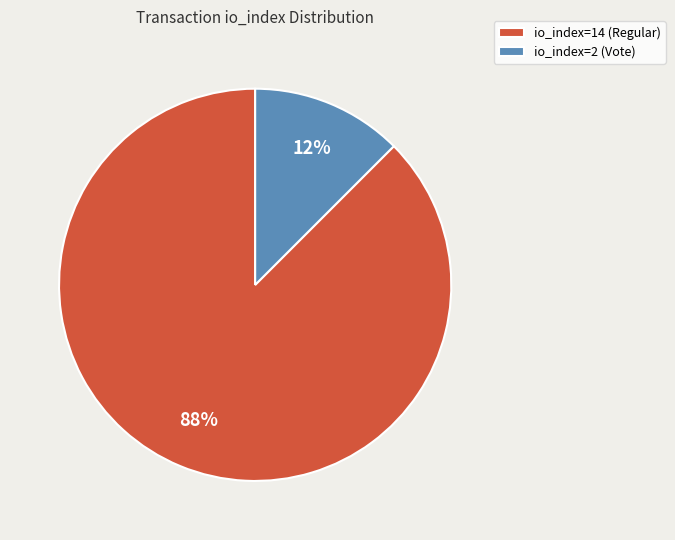

To the nearest percent, what is the combined percentage of io_index=14 (Regular) and io_index=2 (Vote)?

100%